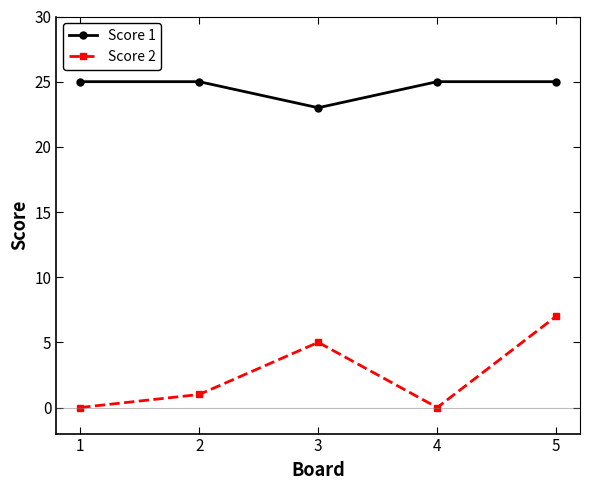

True or false: Score 2 and Score 1 intersect in this chart.

False